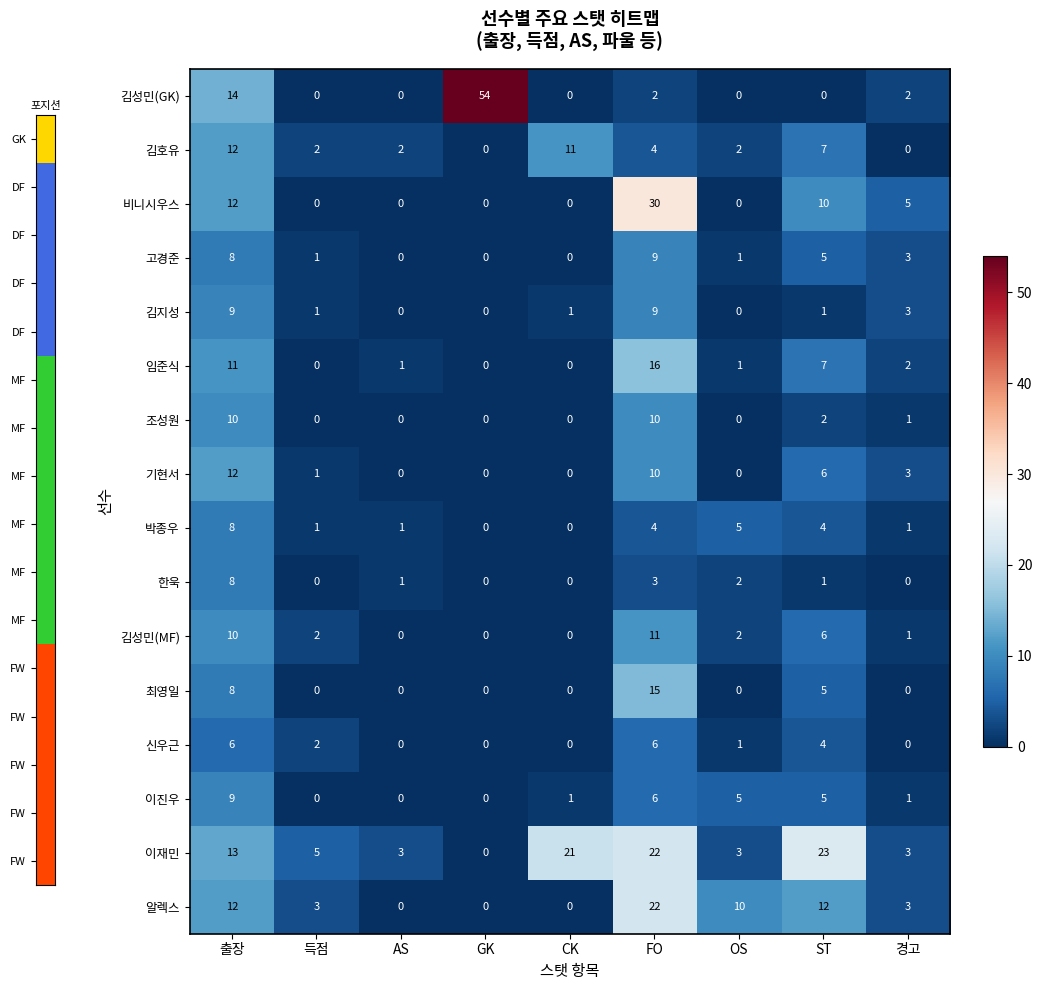

What is the difference between the second highest and second lowest values in the 임준식 series?

11